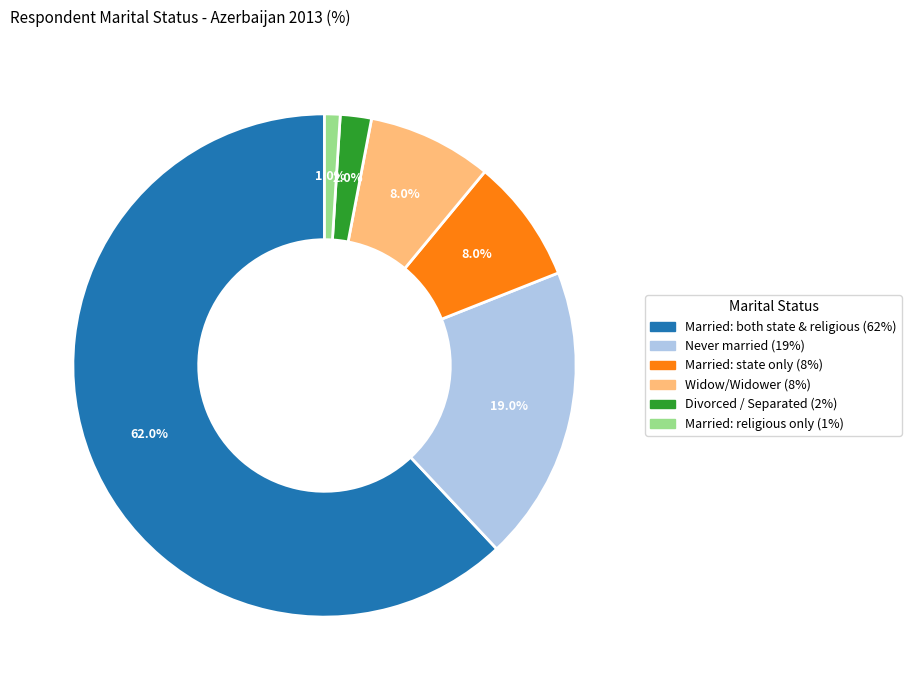

Count the number of slices in the pie.

6